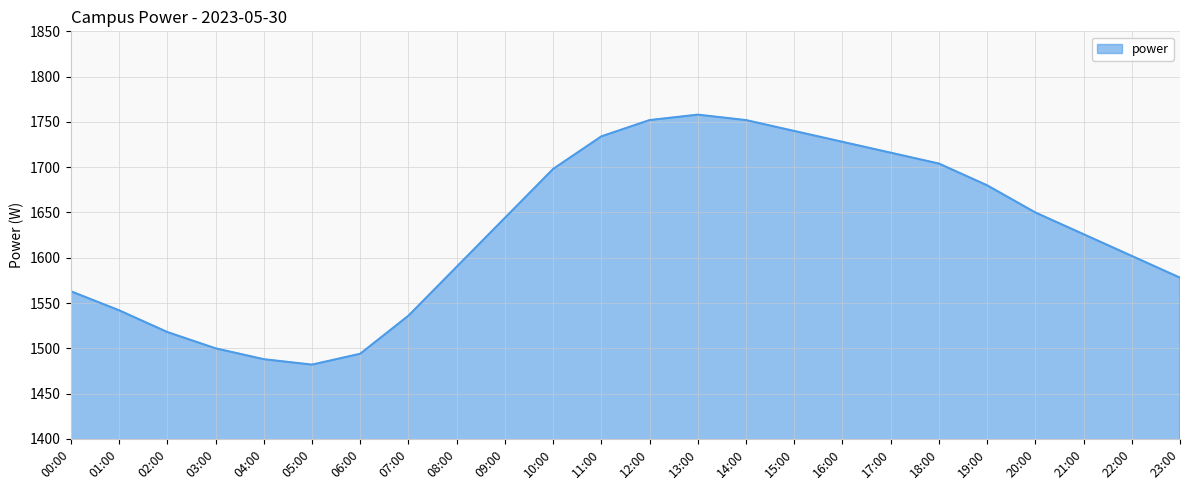

What value does the data have at 19:00, to the nearest 5?

1680